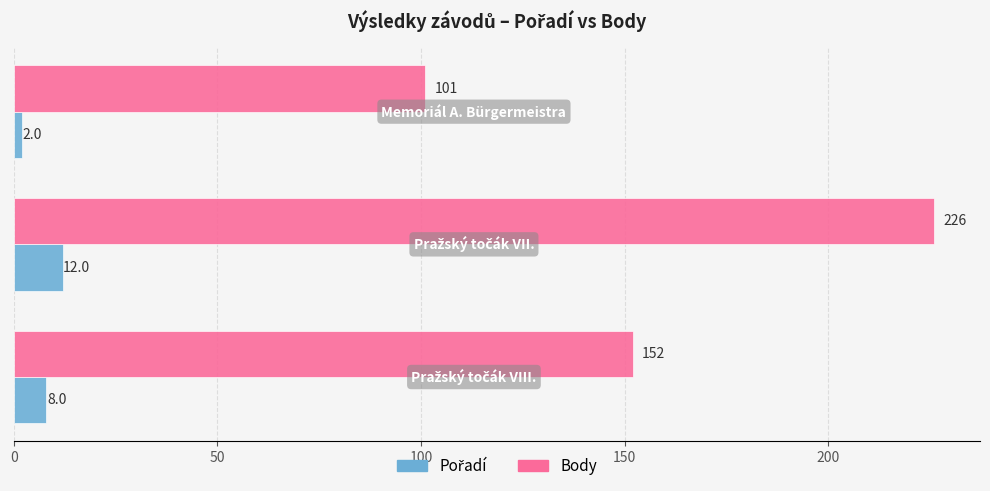

What is the average value of the Body series?

160